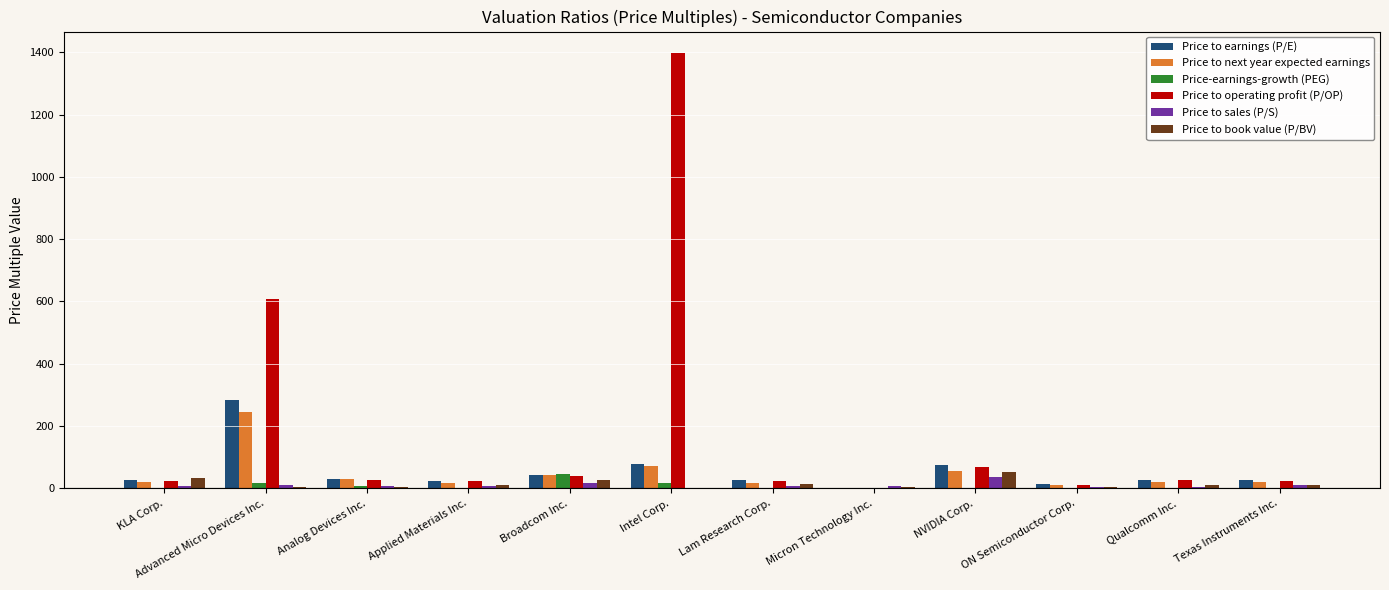

What is the average value of the Price to book value (P/BV) series?

14.3